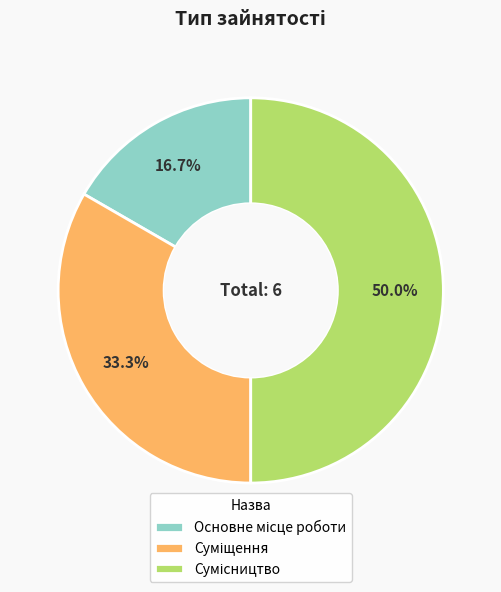

How many segments does this pie chart have?

3